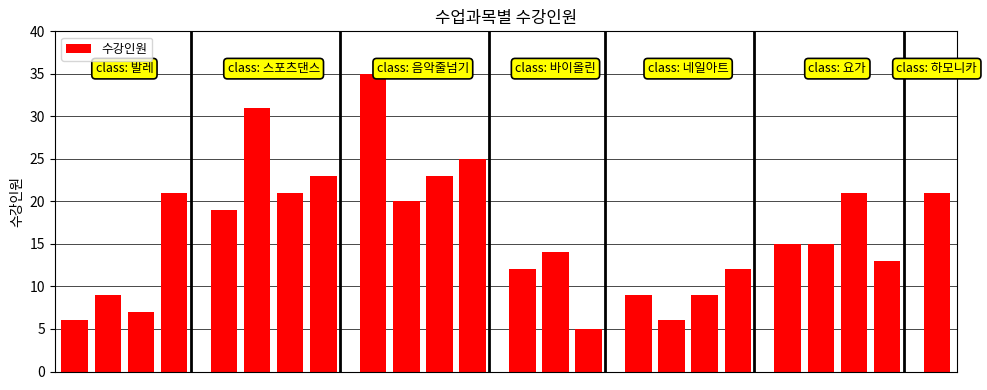

What is the sum of all values?

392